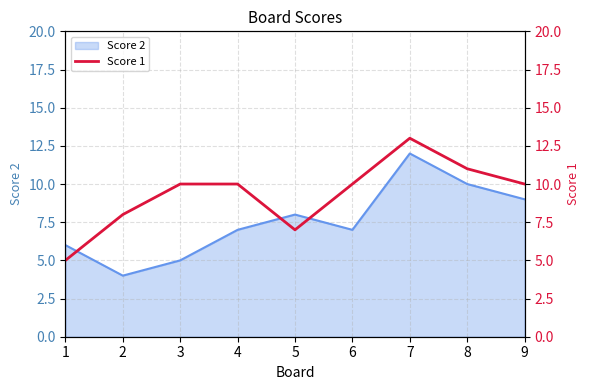

The value at 2 is 8. True or false?

True